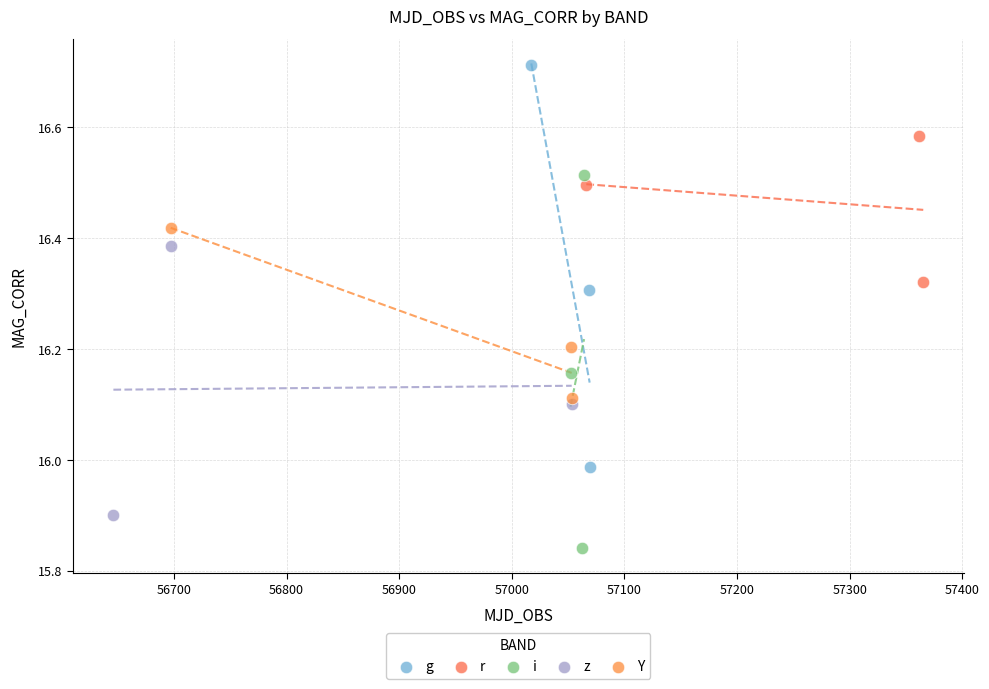

Which series has the largest Y range (max minus min)?

g